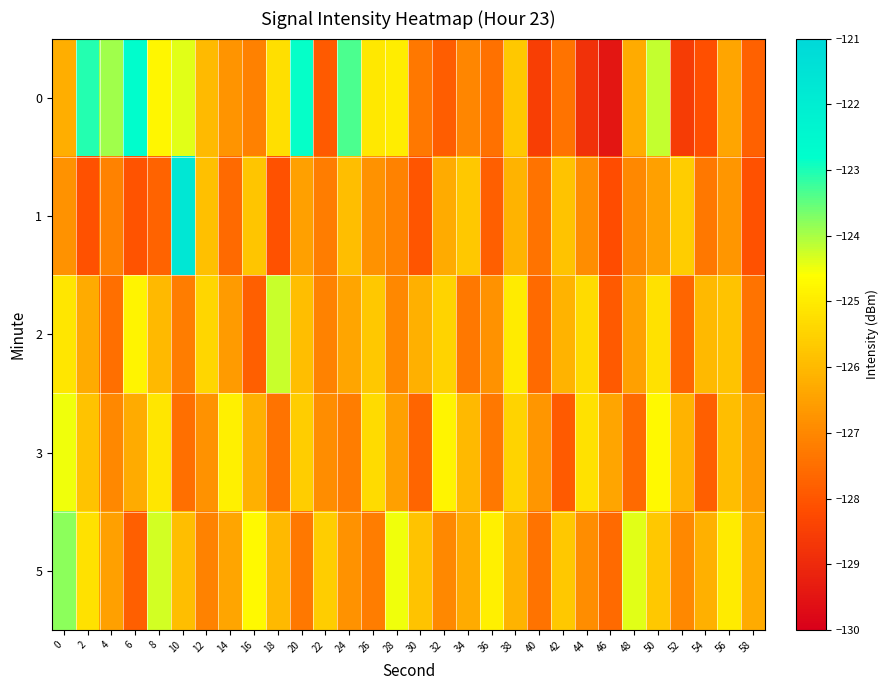

What is the difference between the highest and lowest values at 10?

5.8